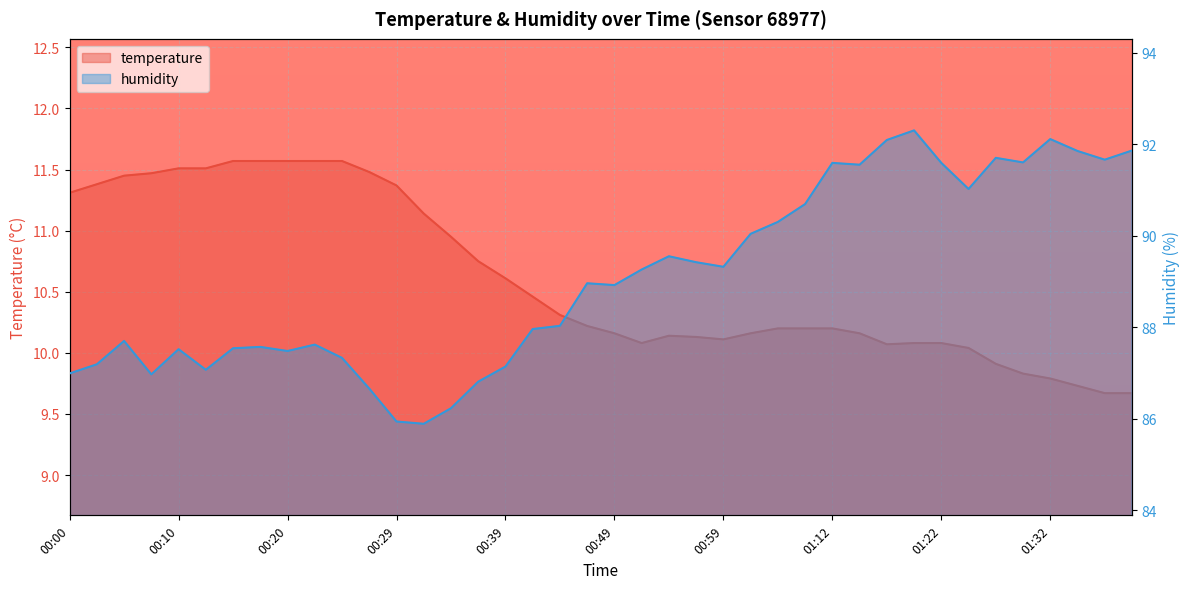

How many interior local valleys does the humidity series have?

10